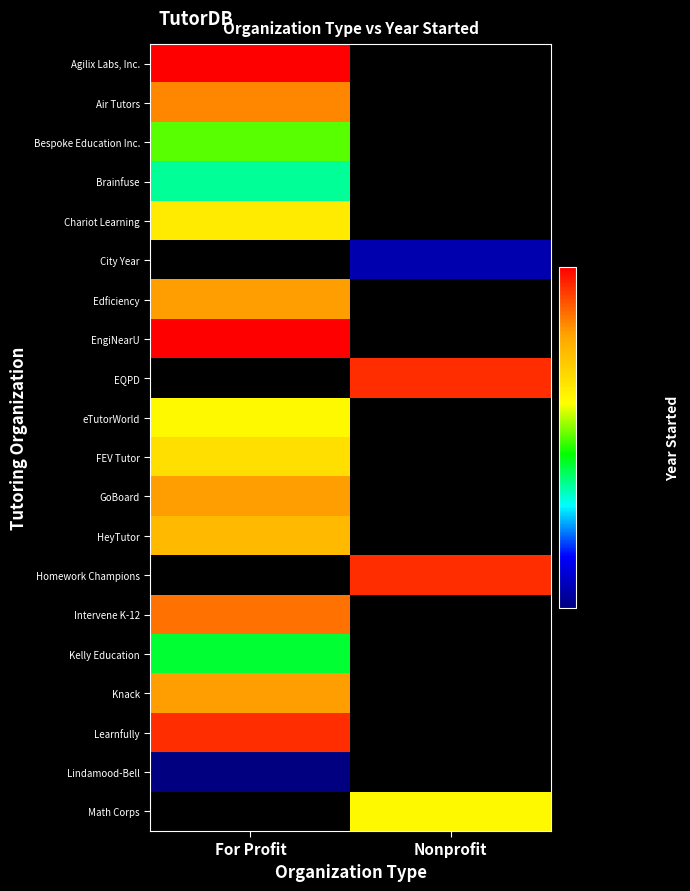

Between For Profit and Nonprofit, which is larger?

Nonprofit